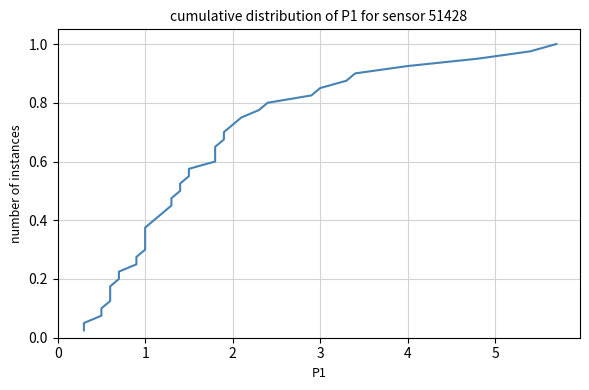

Reading left to right, list all the values displayed in this chart.

0.0	0.1	0.1	0.1	0.1	0.1	0.2	0.2	0.2	0.2	0.3	0.3	0.3	0.3	0.4	0.4	0.4	0.5	0.5	0.5	0.5	0.6	0.6	0.6	0.6	0.7	0.7	0.7	0.7	0.8	0.8	0.8	0.8	0.8	0.9	0.9	0.9	0.9	1.0	1.0